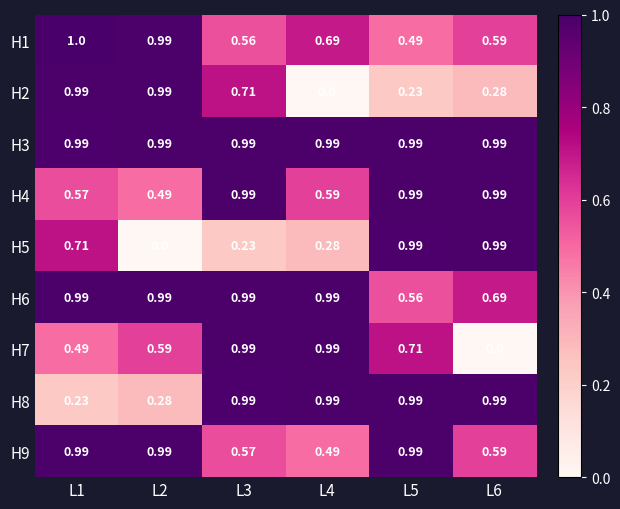

Is the value of H8 at L2 greater than the value of H4 at L2?

No